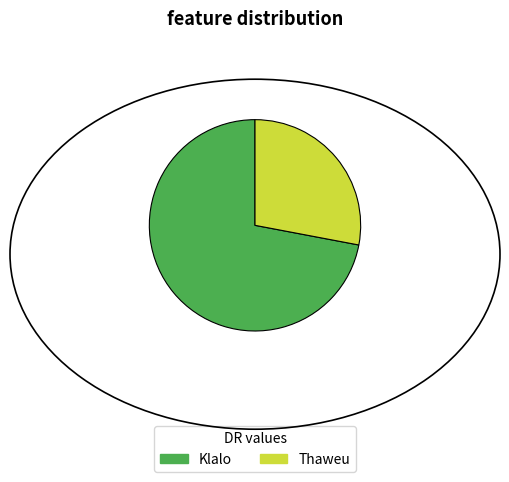

The Thaweu slice represents 41% of the pie. True or false?

False